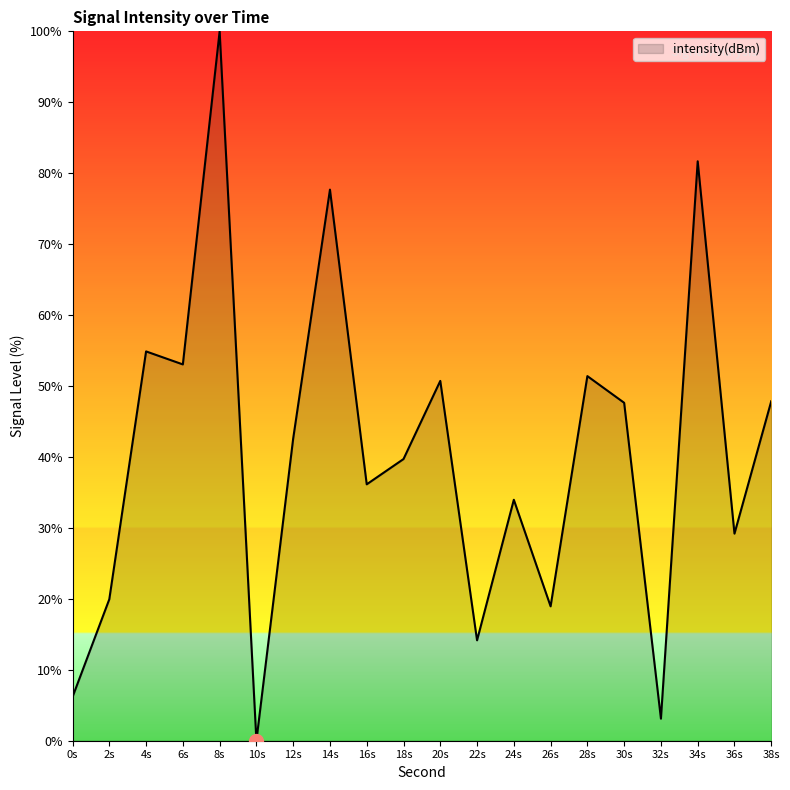

What is the difference between the second highest and second lowest values?

78.6